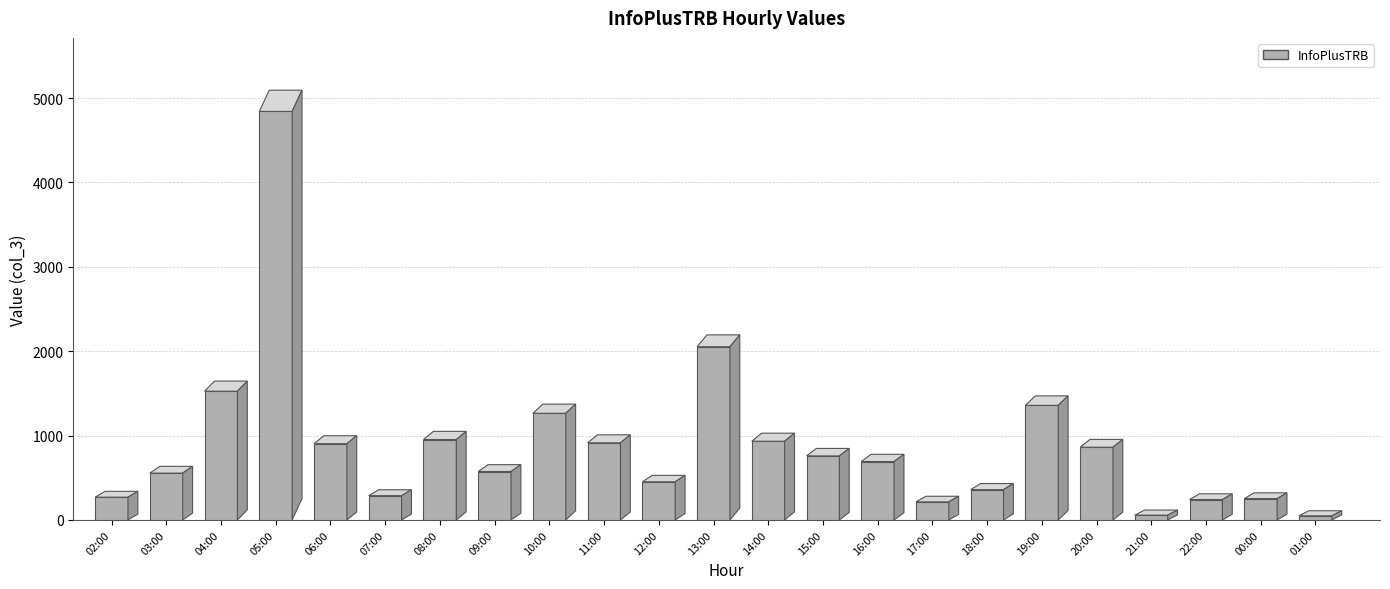

What is the difference between the values at 22:00 and 08:00?

711